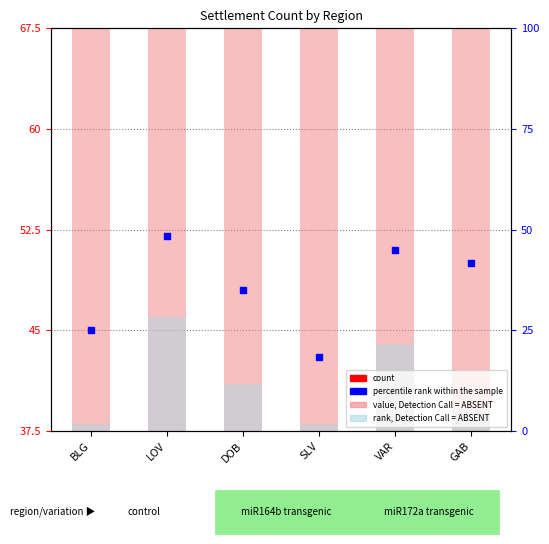

What are all the series names shown in the legend?

value, Detection Call = ABSENT, rank, Detection Call = ABSENT, count, percentile rank within the sample